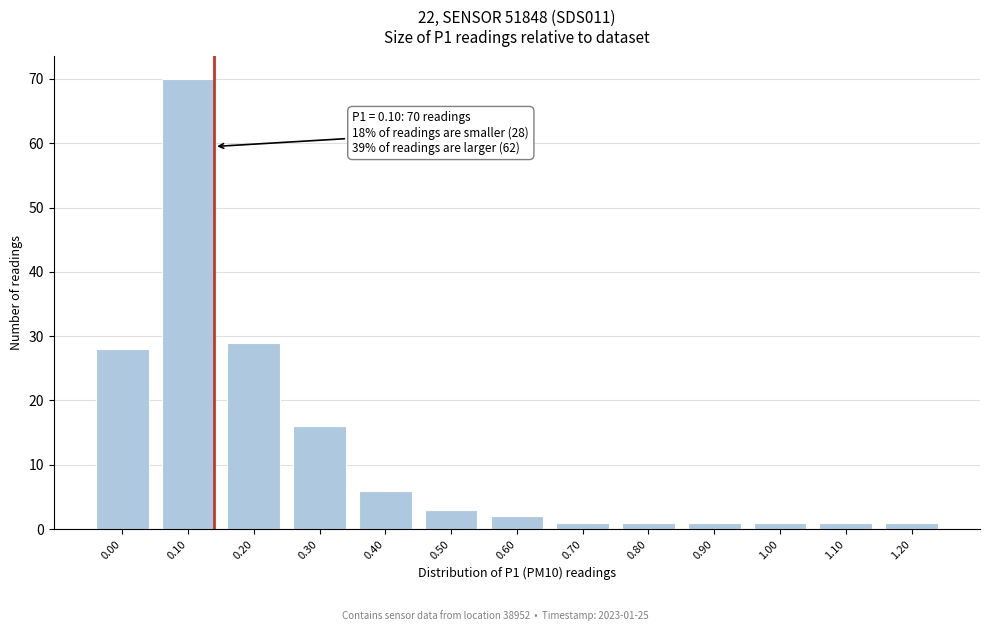

Reading left to right, list all the values displayed in this chart.

28	70	29	16	6	3	2	1	1	1	1	1	1